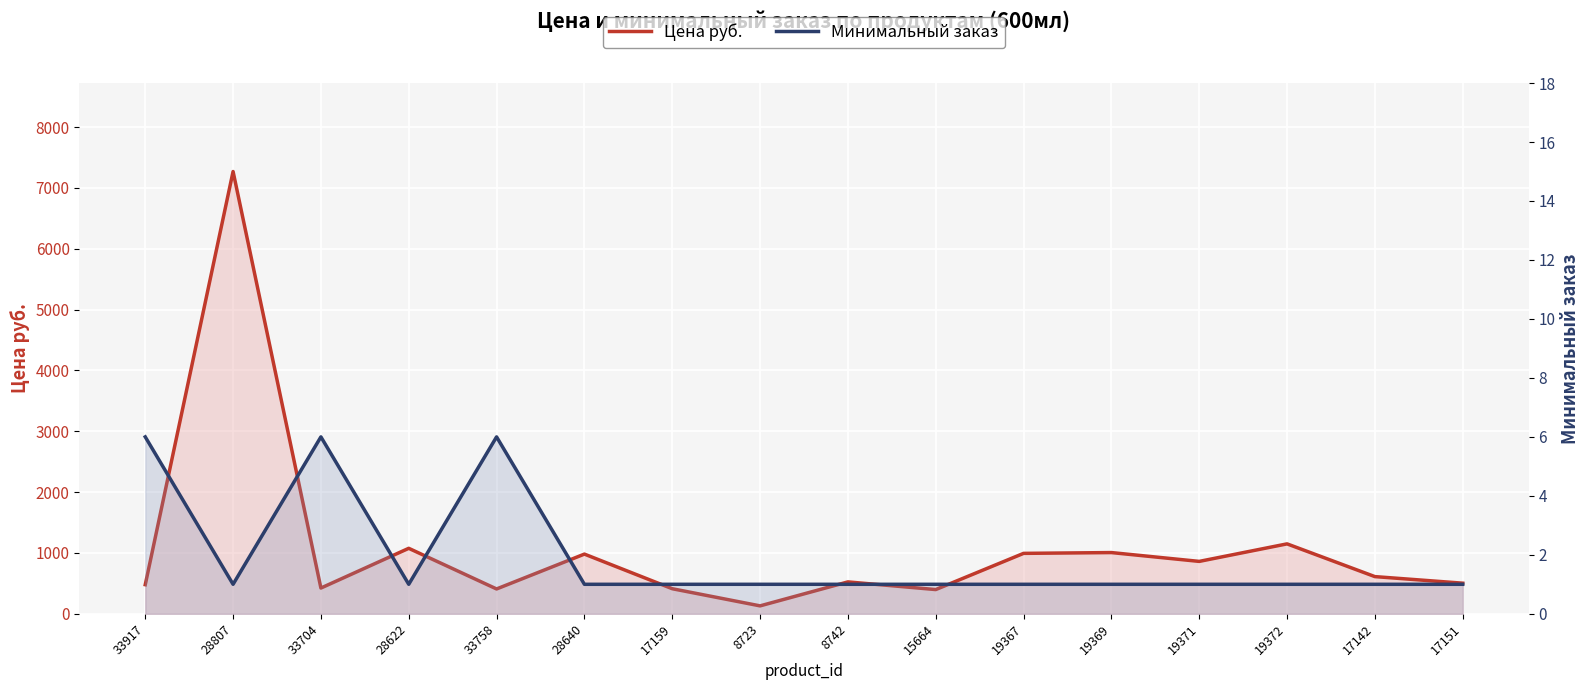

Rank the categories by Цена руб. value from lowest to highest.

8723, 15664, 33758, 17159, 33704, 33917, 17151, 8742, 17142, 19371, 28640, 19367, 19369, 28622, 19372, 28807